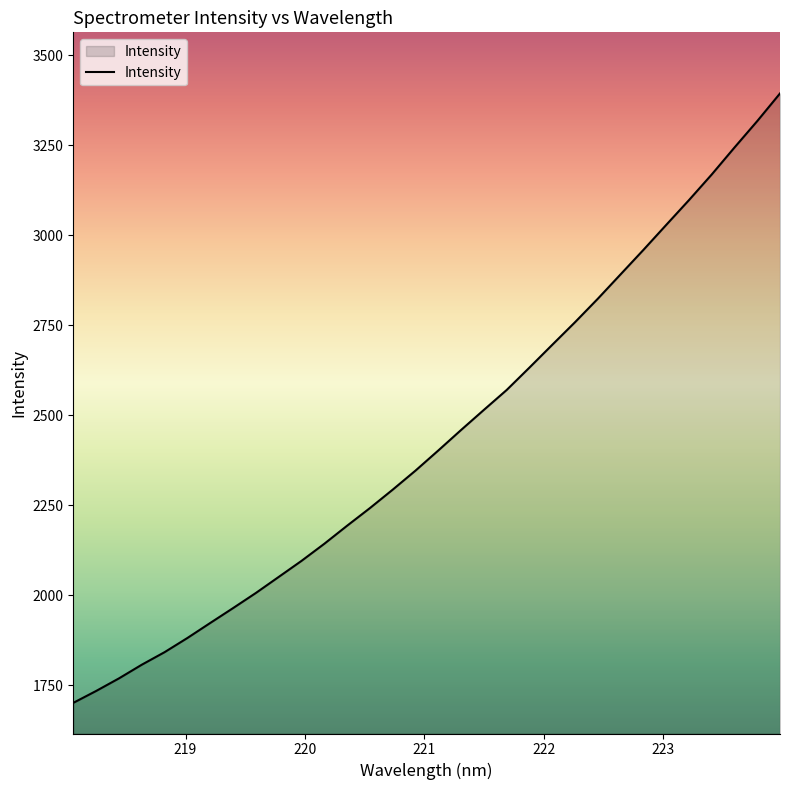

What is the difference between the maximum and minimum values?

1692.2